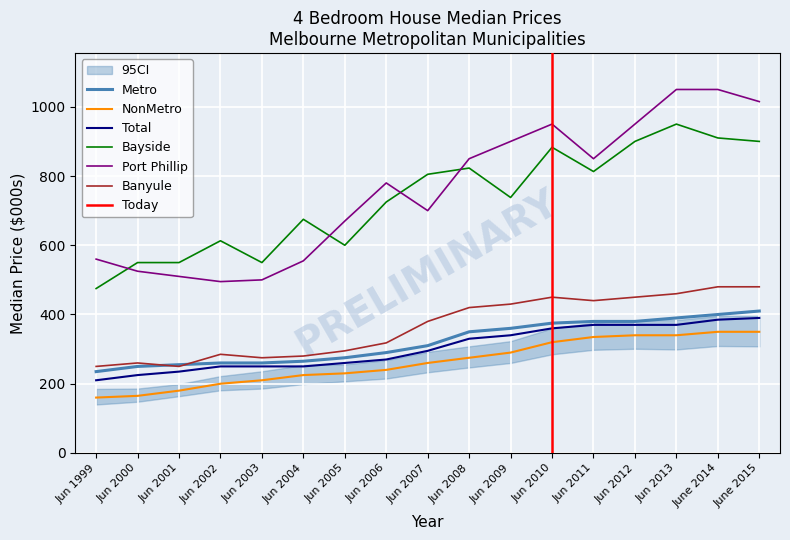

Reading right to left, what are all the values shown in this chart?

Metro: 410	400	390	380	380	375	360	350	310	290	275	265	260	260	255	250	235
NonMetro: 350	350	340	340	335	320	290	275	260	240	230	225	210	200	180	165	160
Total: 390	385	370	370	370	360	340	330	295	270	260	250	250	250	235	225	210
Bayside: 900	910	950	900	813	883	738	823	805	725	600	675	550	613	550	550	475
Port Phillip: 1015	1050	1050	950	850	950	900	850	700	780	670	555	500	495	510	525	560
Banyule: 480	480	460	450	440	450	430	420	380	318	295	280	275	285	250	260	250